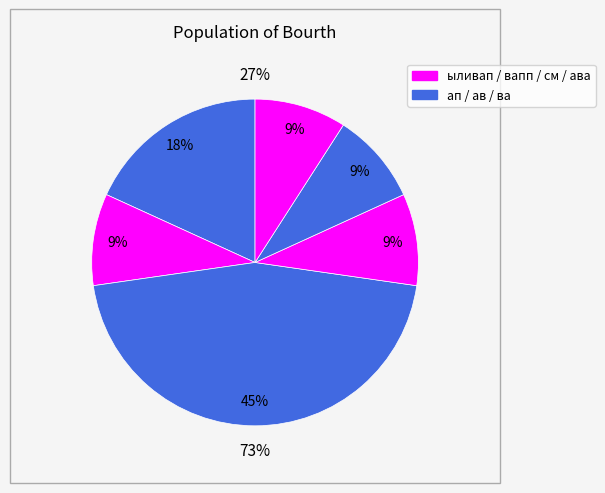

To the nearest percent, what is the average slice percentage?

14%